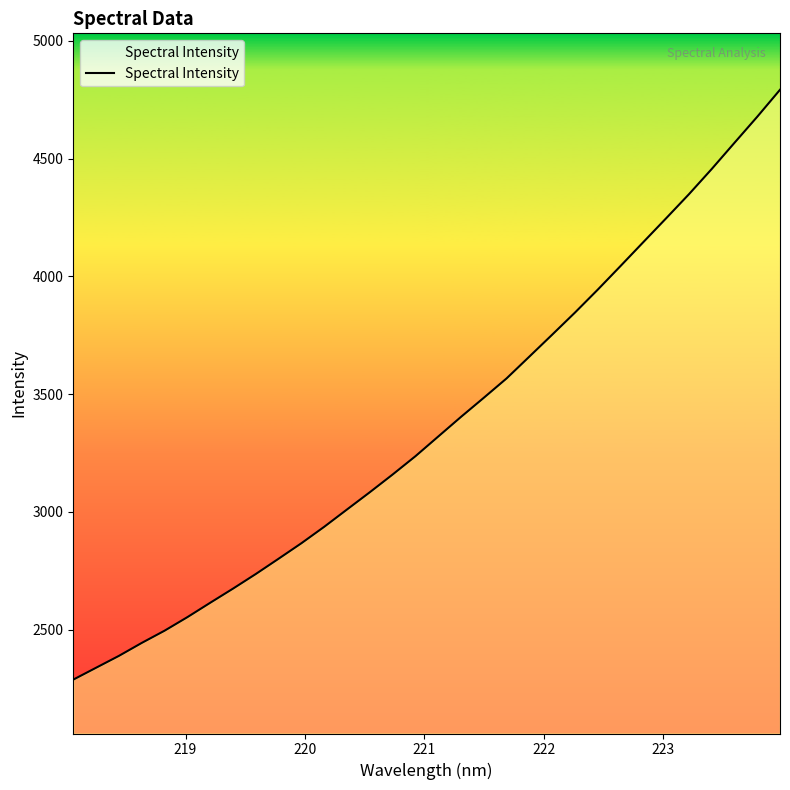

What is the smallest value displayed?

2287.8